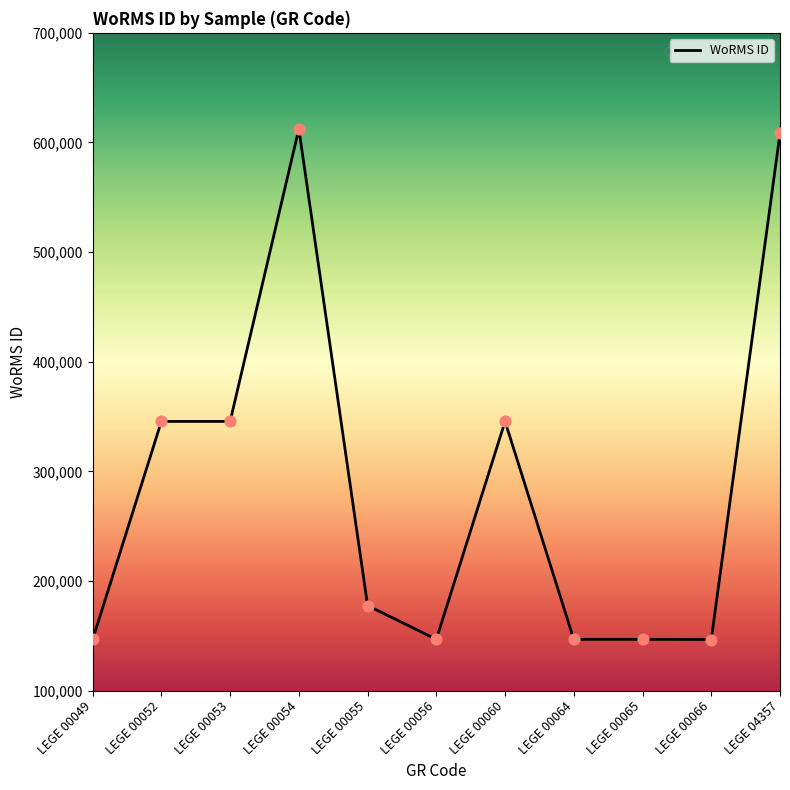

Approximately how many times larger is the value at LEGE 00065 compared to LEGE 00066?

1.0